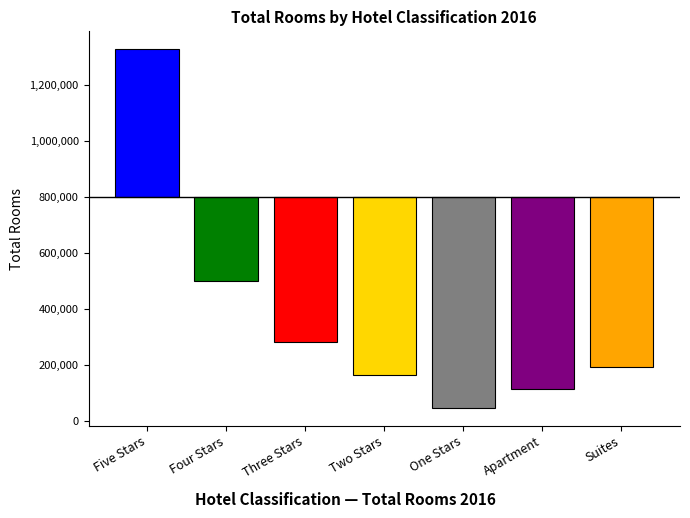

Which category has the lowest value across all series?

One Stars